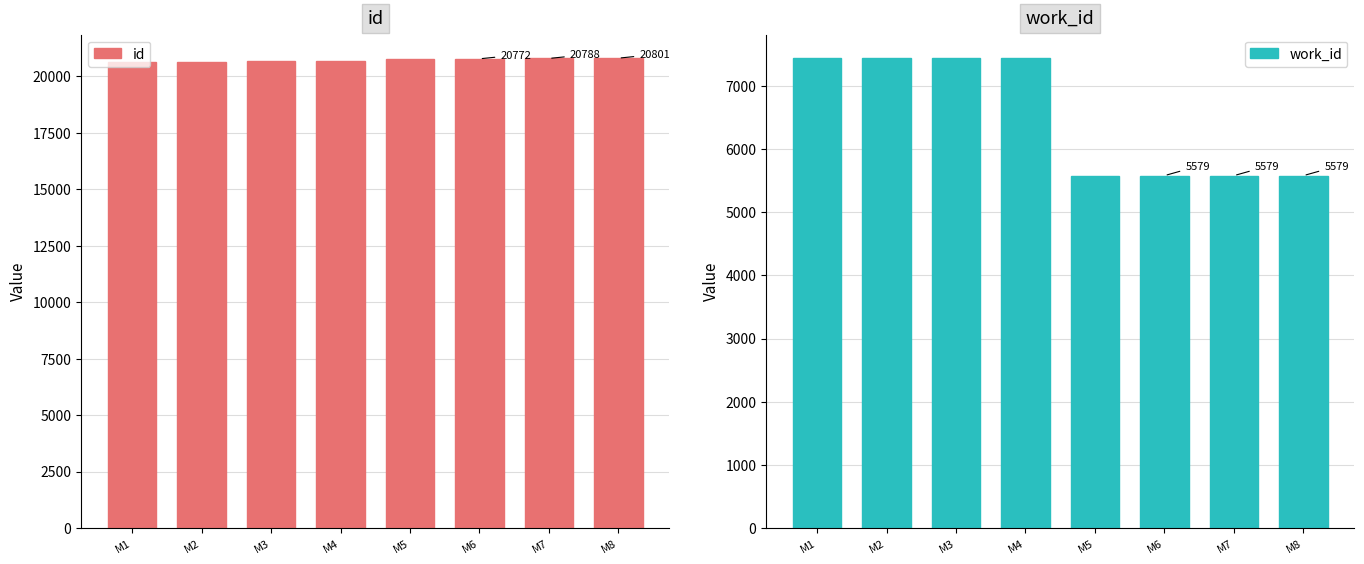

Which category has the lowest value in the work_id series?

M5